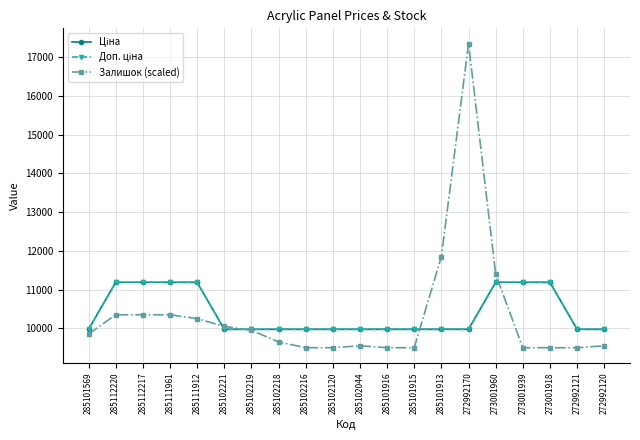

After their last crossing, which series has the higher values: Доп. ціна or Залишок (scaled)?

Доп. ціна